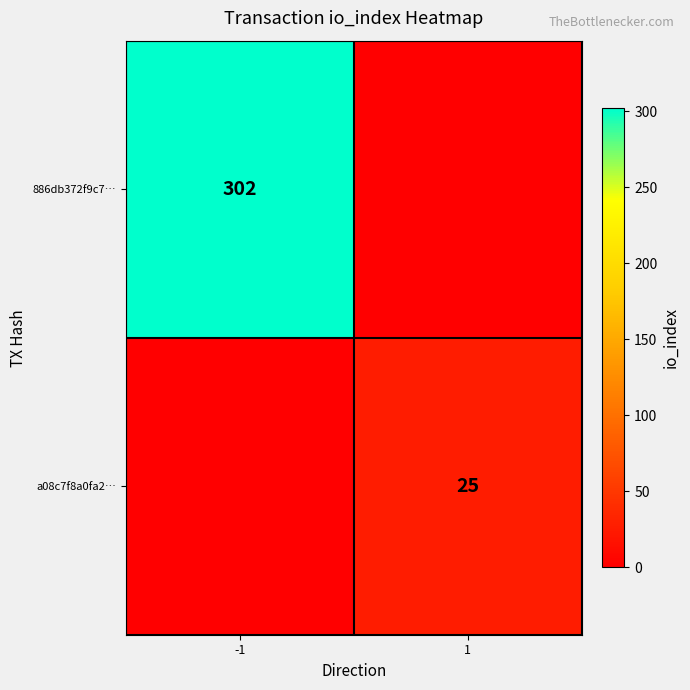

Is the value of 886db372f9c7… at -1 greater than the value of a08c7f8a0fa2… at 1?

Yes